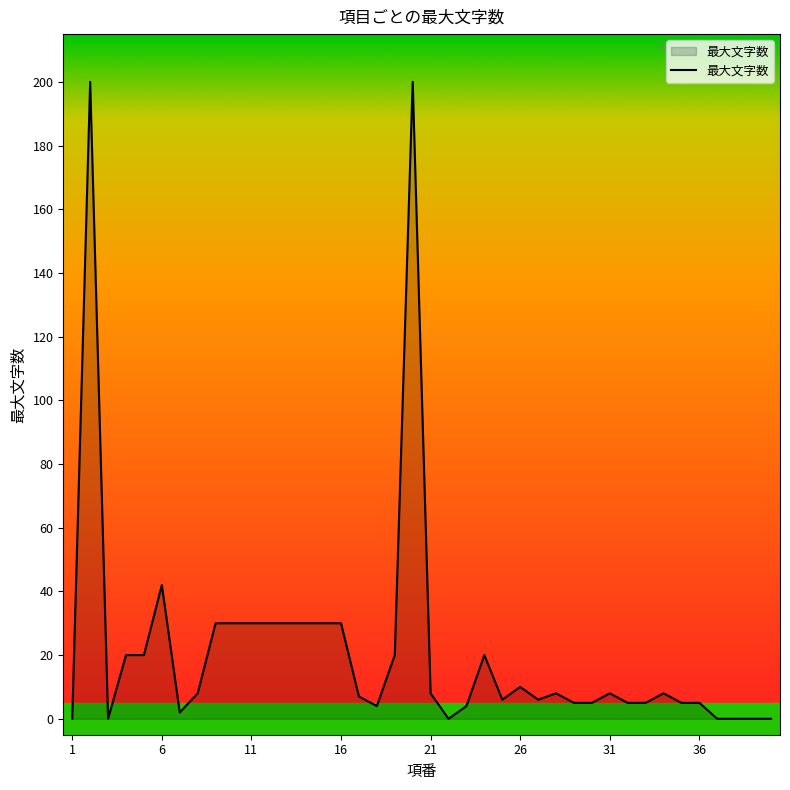

What is the difference between the maximum and minimum values?

200